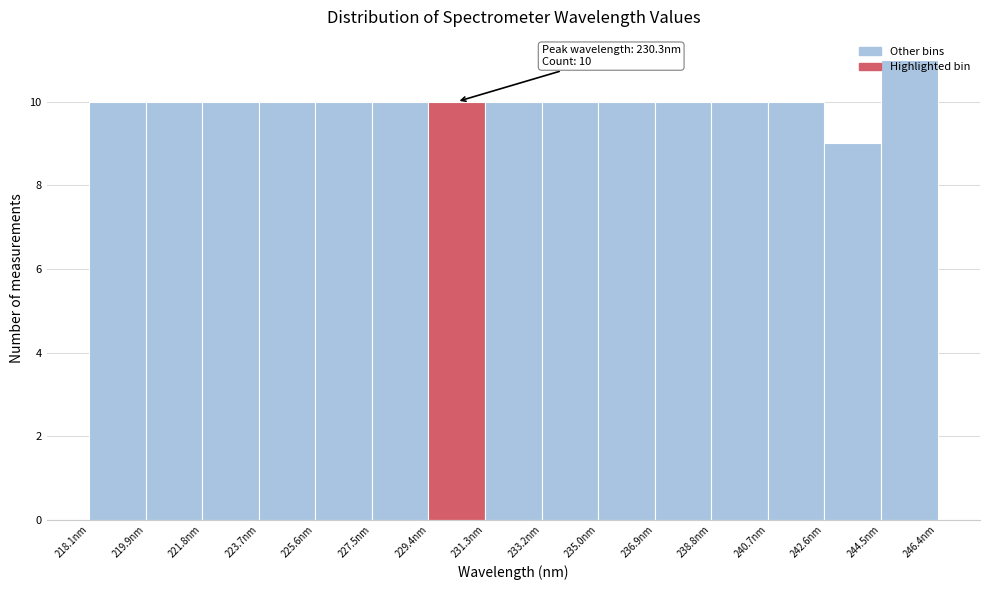

Over which range of the x-axis is the bar tallest?

244.4 to 246.4